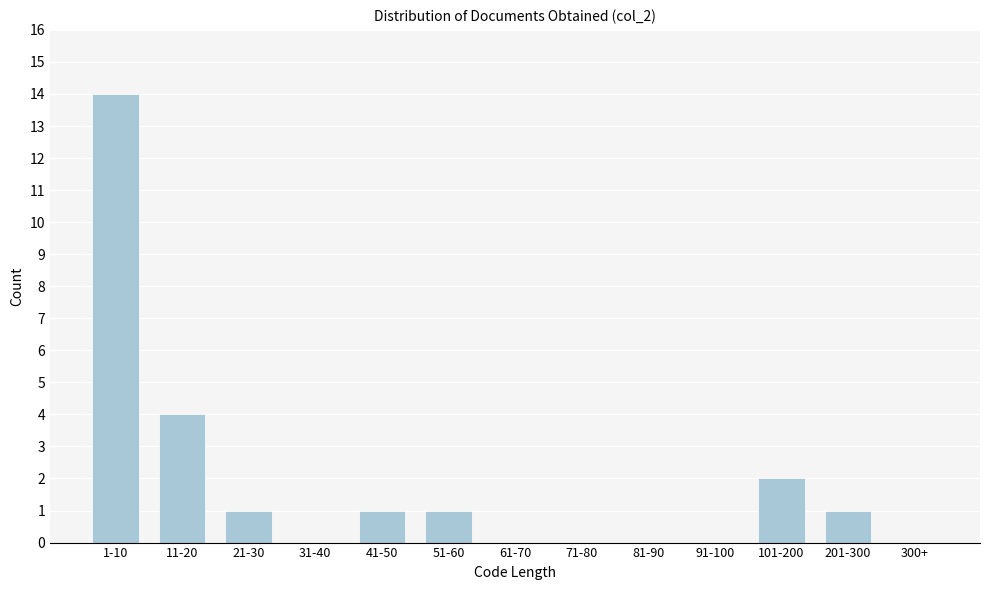

Reading right to left, transcribe all the data shown in this chart.

300+=0	201-300=1	101-200=2	91-100=0	81-90=0	71-80=0	61-70=0	51-60=1	41-50=1	31-40=0	21-30=1	11-20=4	1-10=14